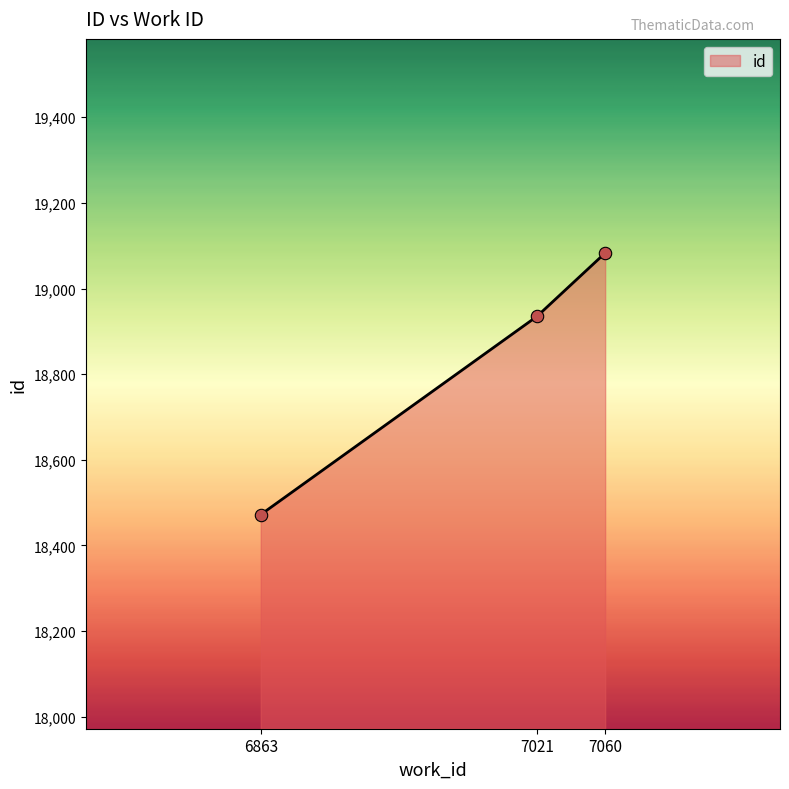

Between 7021 and 7060, which is larger?

7060